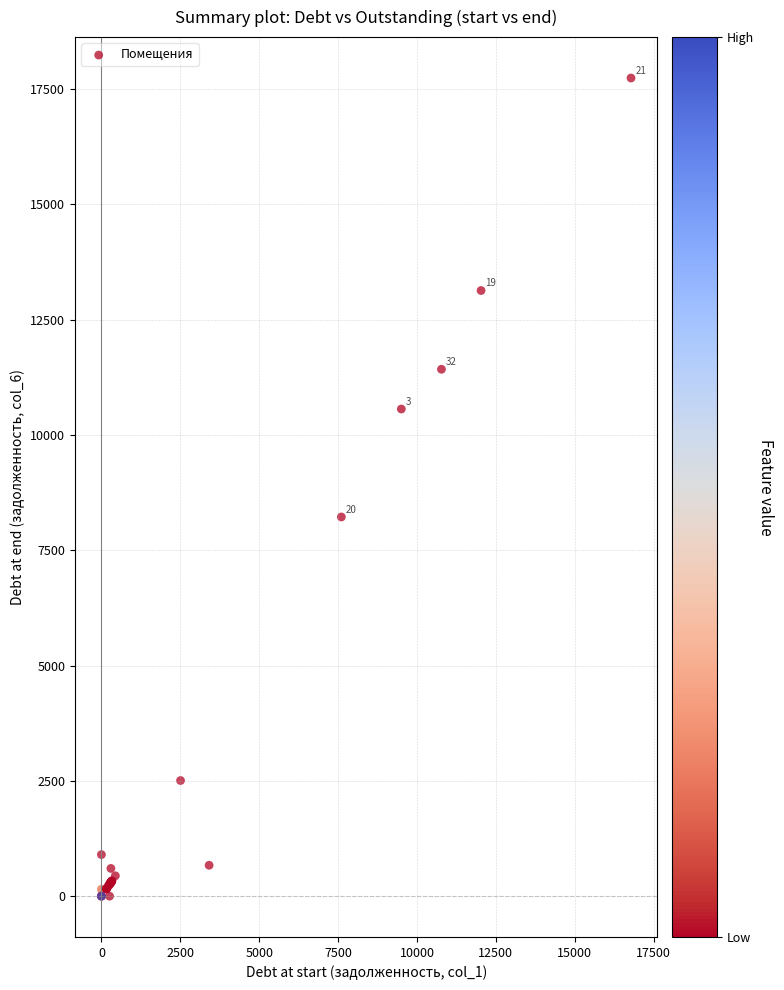

What Y value in the scatter plot is closest to 8868?

8221.0